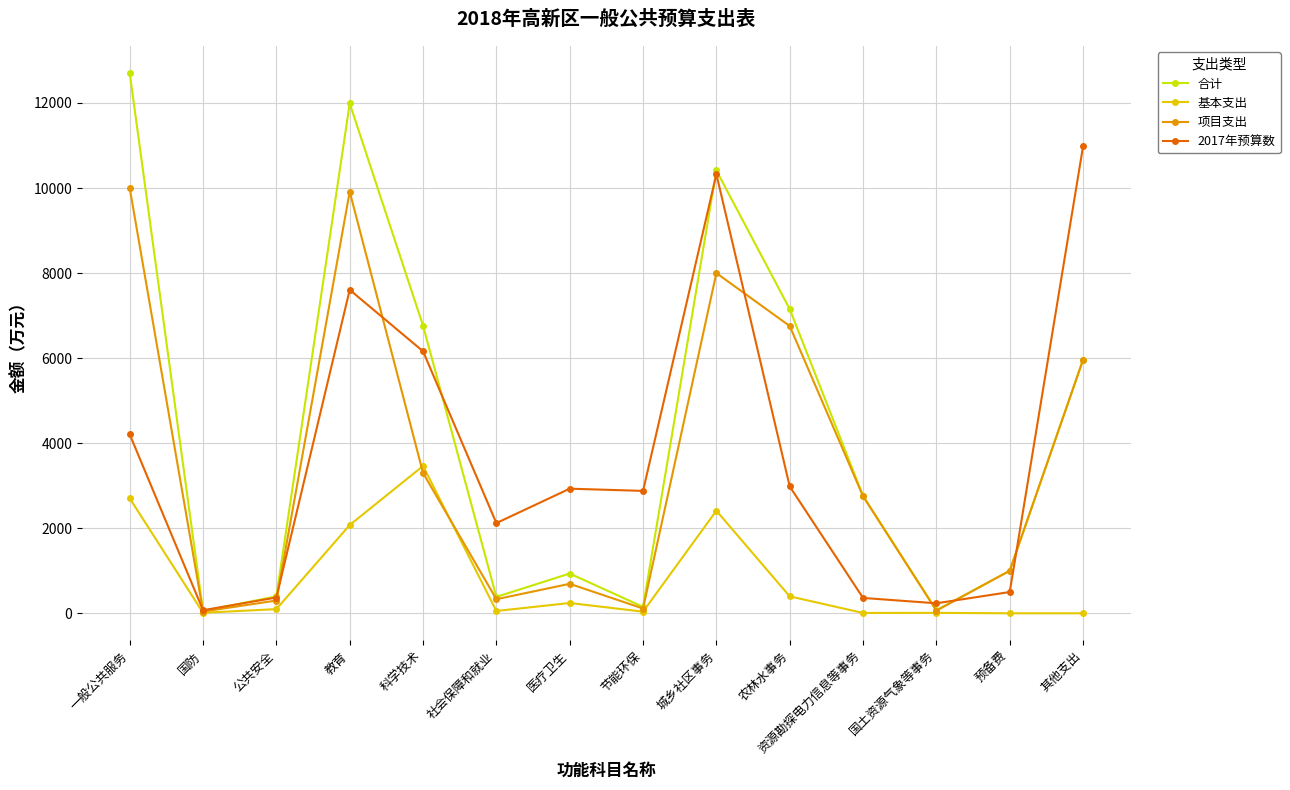

The value of 合计 at 科学技术 is 6764. True or false?

True